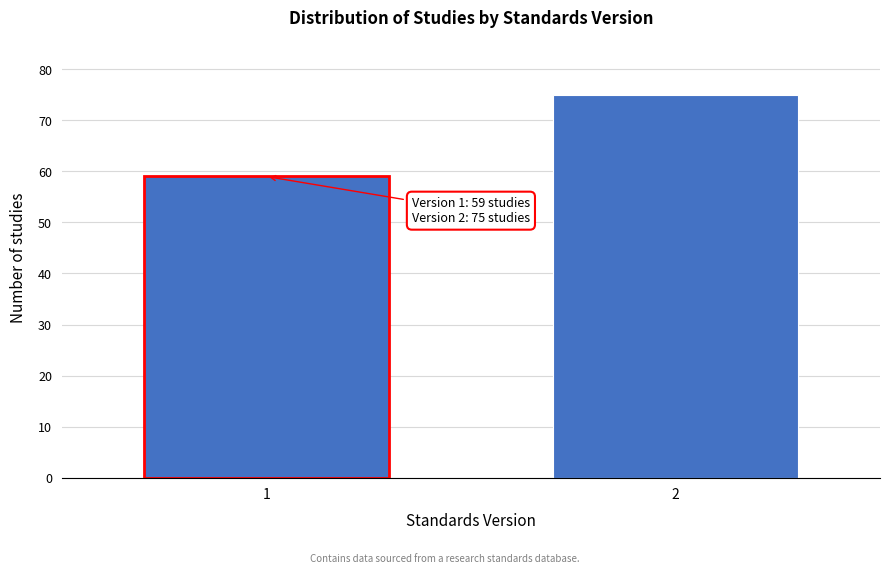

Reading left to right, extract all data points from this chart.

59	75